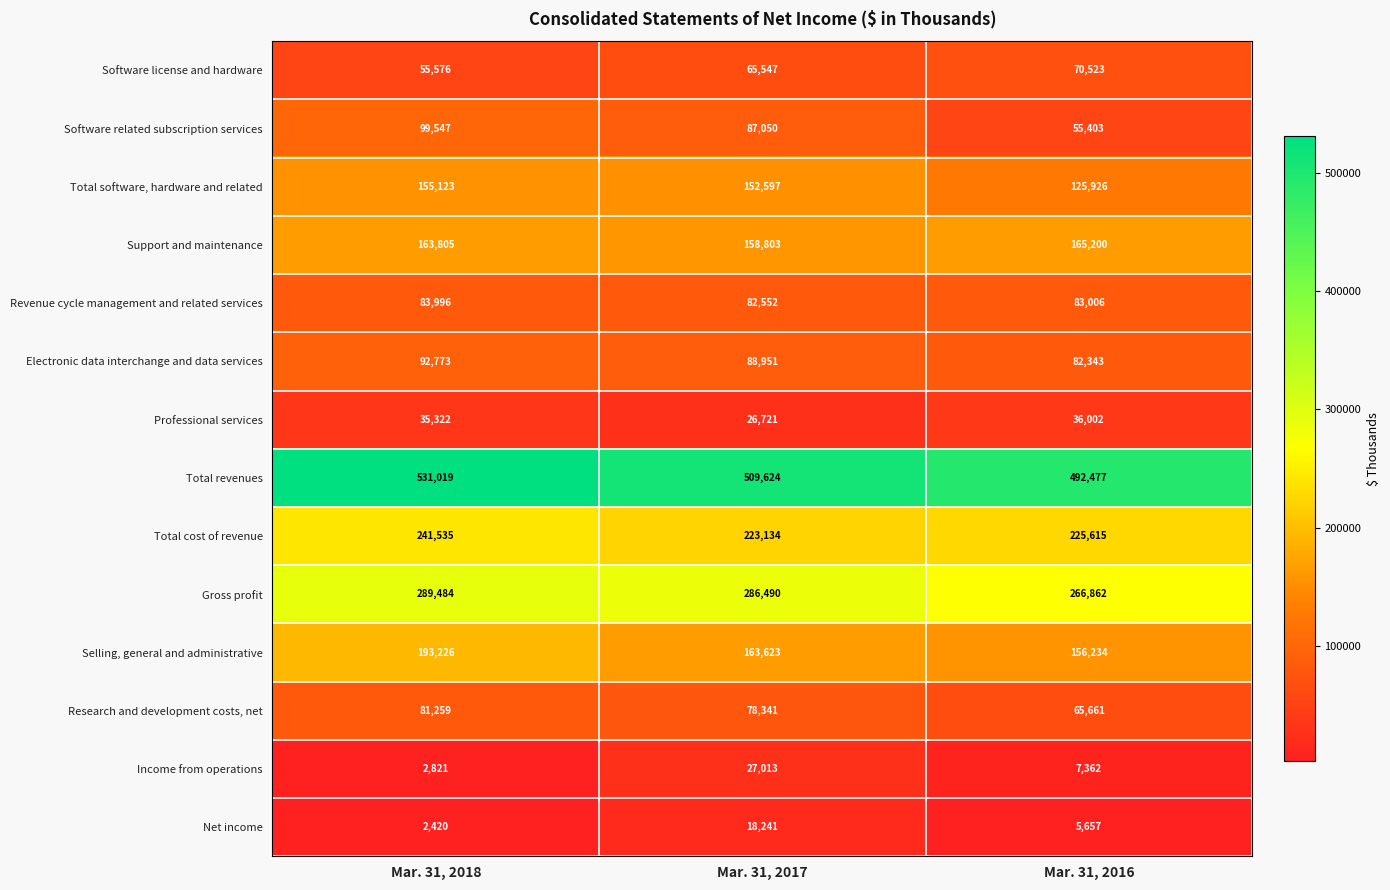

At Mar. 31, 2017, list the series in order from largest to smallest.

Total revenues, Gross profit, Total cost of revenue, Selling, general and administrative, Support and maintenance, Total software, hardware and related, Electronic data interchange and data services, Software related subscription services, Revenue cycle management and related services, Research and development costs, net, Software license and hardware, Income from operations, Professional services, Net income